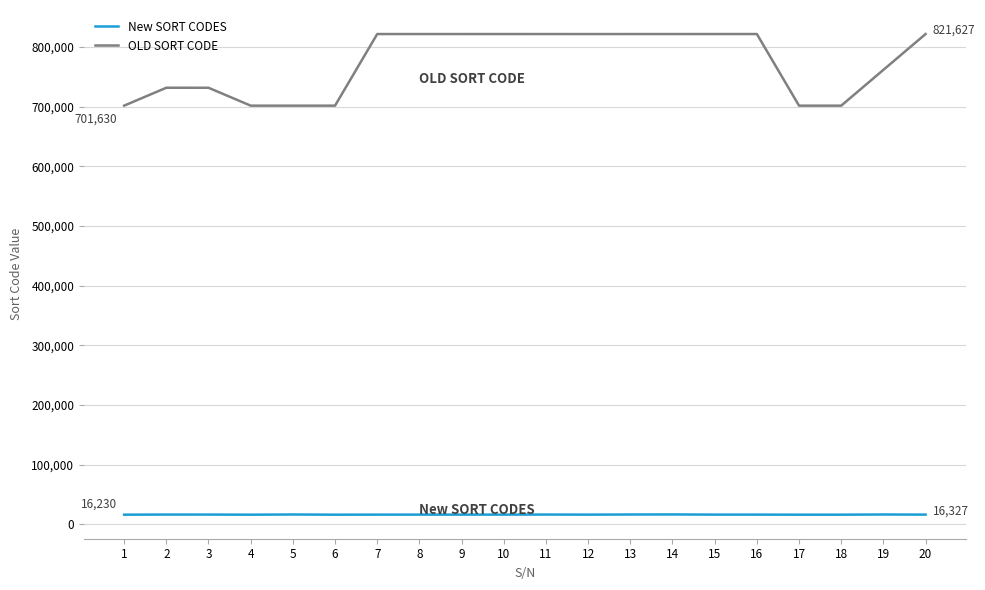

True or false: the data shows 16434 at 11.

True